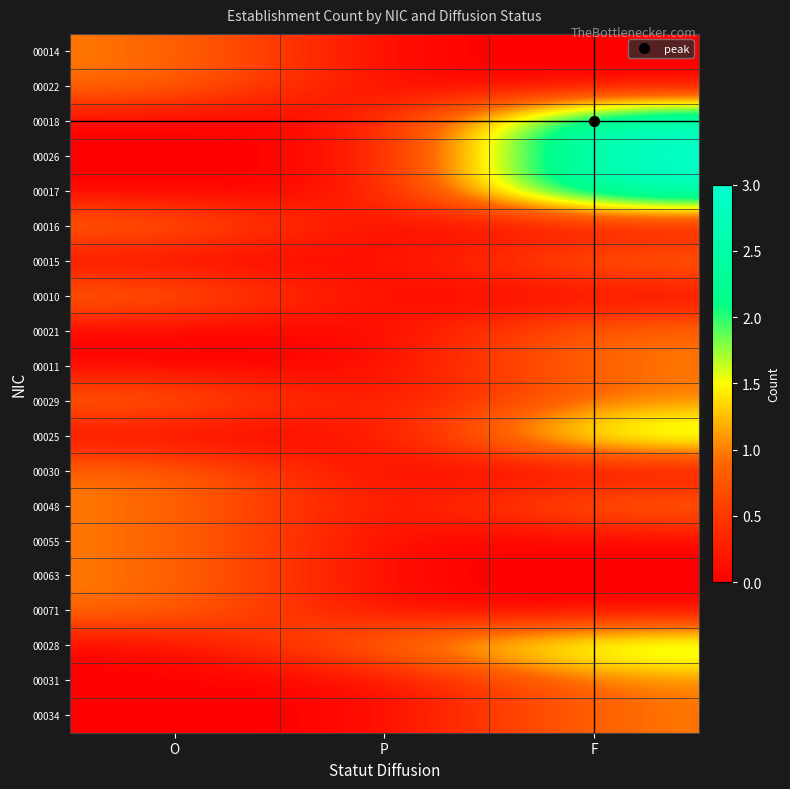

Reading right to left, transcribe all the data shown in this chart.

00014: F=0	P=0	O=1
00022: F=0	P=0	O=1
00018: F=3	P=0	O=0
00026: F=3	P=0	O=0
00017: F=3	P=0	O=0
00016: F=0	P=0	O=1
00015: F=1	P=0	O=0
00010: F=0	P=0	O=1
00021: F=1	P=0	O=0
00011: F=1	P=0	O=0
00029: F=1	P=0	O=1
00025: F=2	P=0	O=0
00030: F=0	P=0	O=1
00048: F=1	P=0	O=1
00055: F=0	P=0	O=1
00063: F=0	P=0	O=1
00071: F=0	P=0	O=1
00028: F=2	P=1	O=0
00031: F=1	P=0	O=0
00034: F=1	P=0	O=0